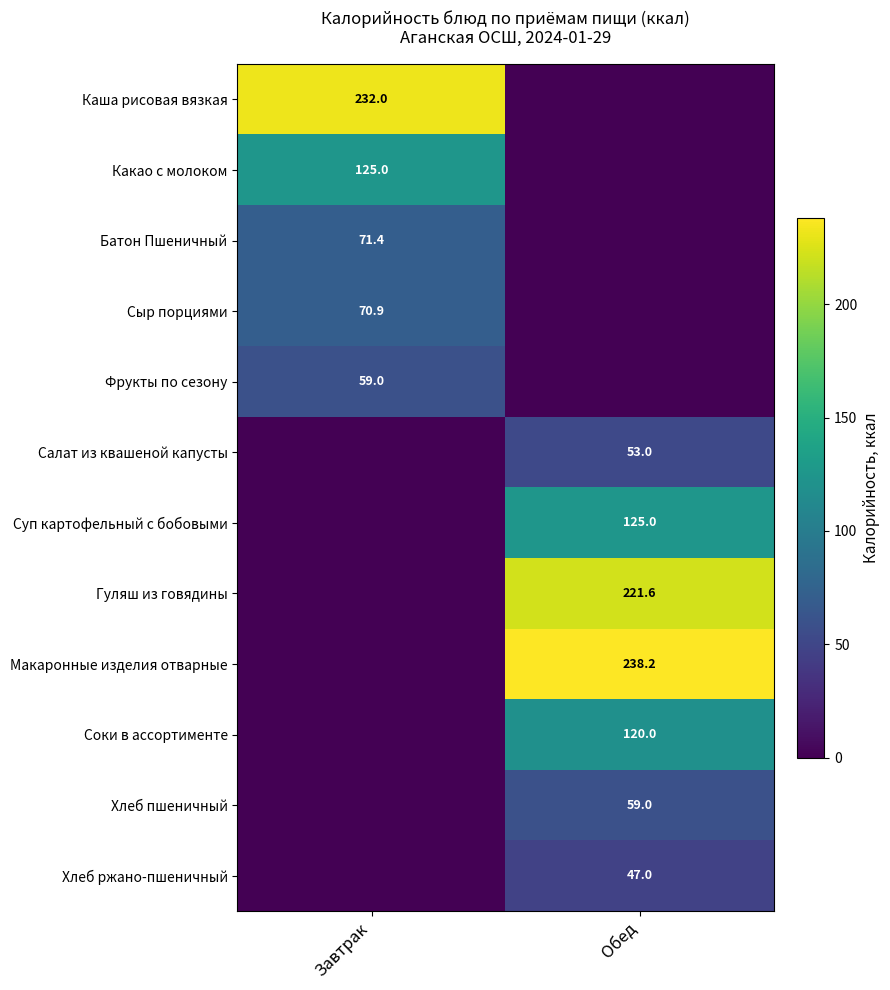

What is the maximum value shown in the chart?

238.2